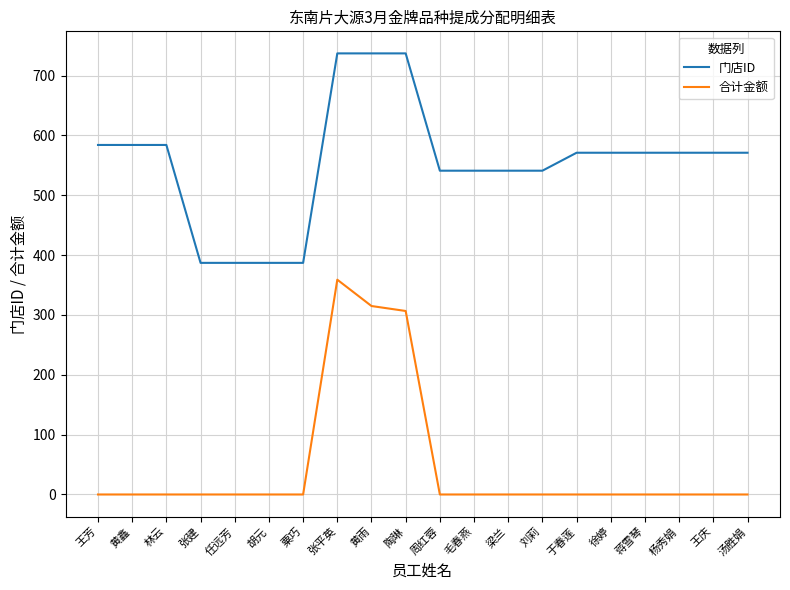

Reading left to right, what are all the values shown in this chart?

门店ID: 584.0	584.0	584.0	387.0	387.0	387.0	387.0	737.0	737.0	737.0	541.0	541.0	541.0	541.0	571.0	571.0	571.0	571.0	571.0	571.0
合计金额: 0.0	0.0	0.0	0.0	0.0	0.0	0.0	358.9	314.9	306.6	0.0	0.0	0.0	0.0	0.0	0.0	0.0	0.0	0.0	0.0